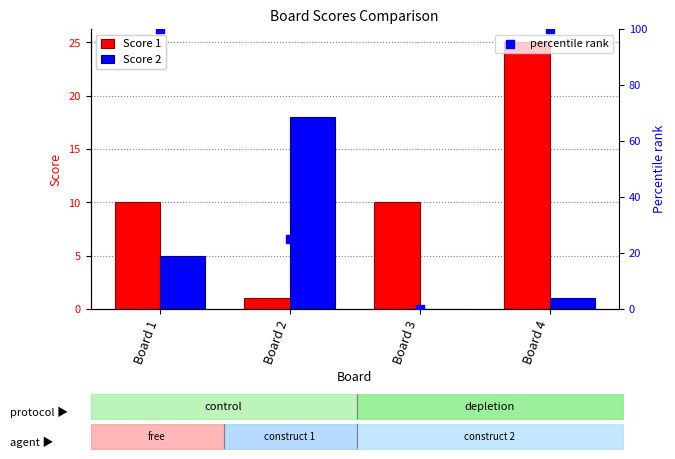

At which category is the sum across all series the highest?

Board 4